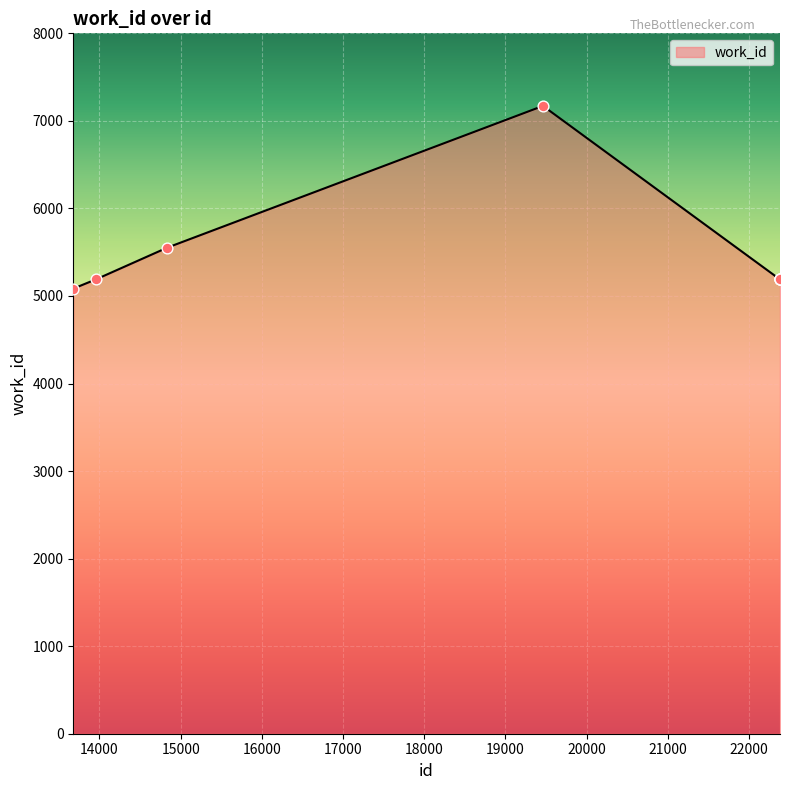

What is the minimum value shown in the chart?

5084